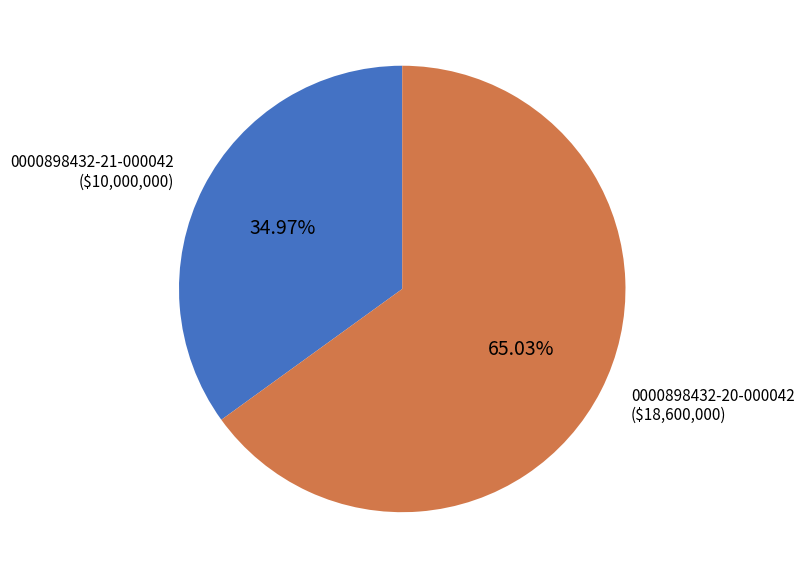

Is there a majority slice in this chart?

Yes